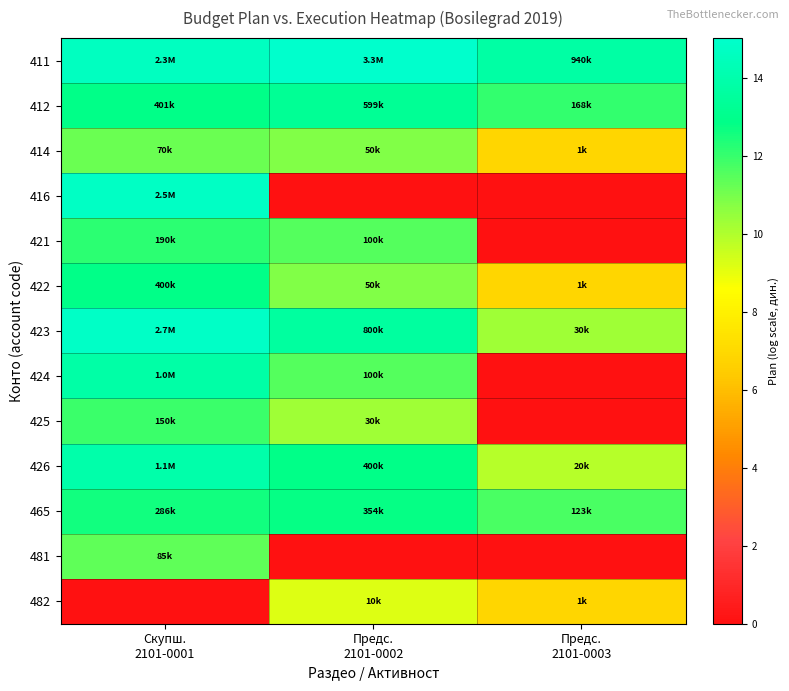

Reading left to right, transcribe all the data shown in this chart.

411: Скупш.
2101-0001=14.7	Предс.
2101-0002=15.0	Предс.
2101-0003=13.8
412: Скупш.
2101-0001=12.9	Предс.
2101-0002=13.3	Предс.
2101-0003=12.0
414: Скупш.
2101-0001=11.2	Предс.
2101-0002=10.8	Предс.
2101-0003=6.9
416: Скупш.
2101-0001=14.7	Предс.
2101-0002=0.0	Предс.
2101-0003=0.0
421: Скупш.
2101-0001=12.2	Предс.
2101-0002=11.5	Предс.
2101-0003=0.0
422: Скупш.
2101-0001=12.9	Предс.
2101-0002=10.8	Предс.
2101-0003=6.9
423: Скупш.
2101-0001=14.8	Предс.
2101-0002=13.6	Предс.
2101-0003=10.3
424: Скупш.
2101-0001=13.8	Предс.
2101-0002=11.5	Предс.
2101-0003=0.0
425: Скупш.
2101-0001=11.9	Предс.
2101-0002=10.3	Предс.
2101-0003=0.0
426: Скупш.
2101-0001=13.9	Предс.
2101-0002=12.9	Предс.
2101-0003=9.9
465: Скупш.
2101-0001=12.6	Предс.
2101-0002=12.8	Предс.
2101-0003=11.7
481: Скупш.
2101-0001=11.4	Предс.
2101-0002=0.0	Предс.
2101-0003=0.0
482: Скупш.
2101-0001=0.0	Предс.
2101-0002=9.2	Предс.
2101-0003=6.9